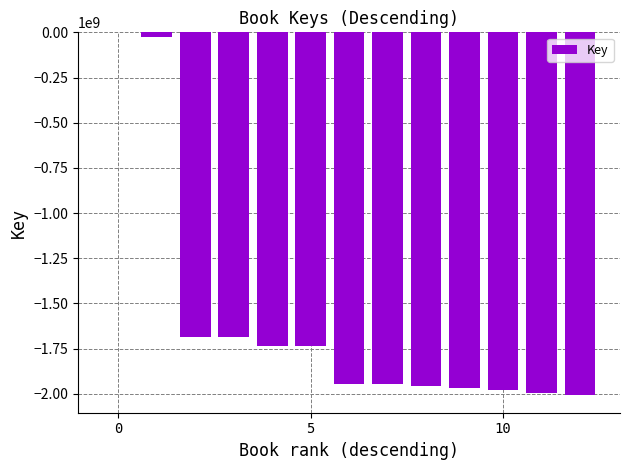

Are the bars horizontal?

No